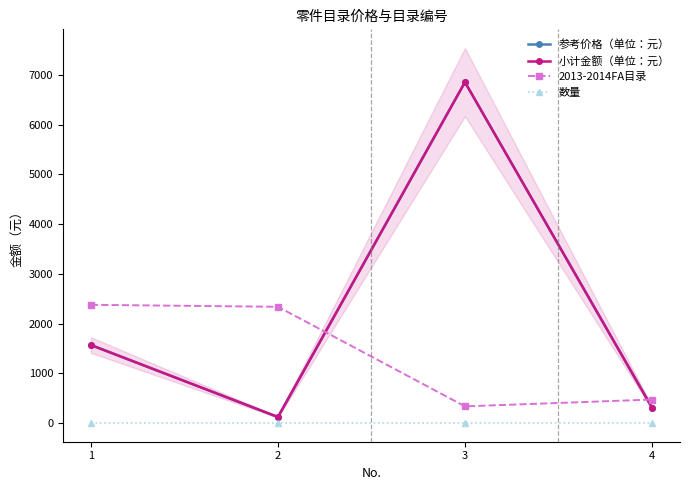

Rank the categories by 数量 value from lowest to highest.

1, 2, 3, 4